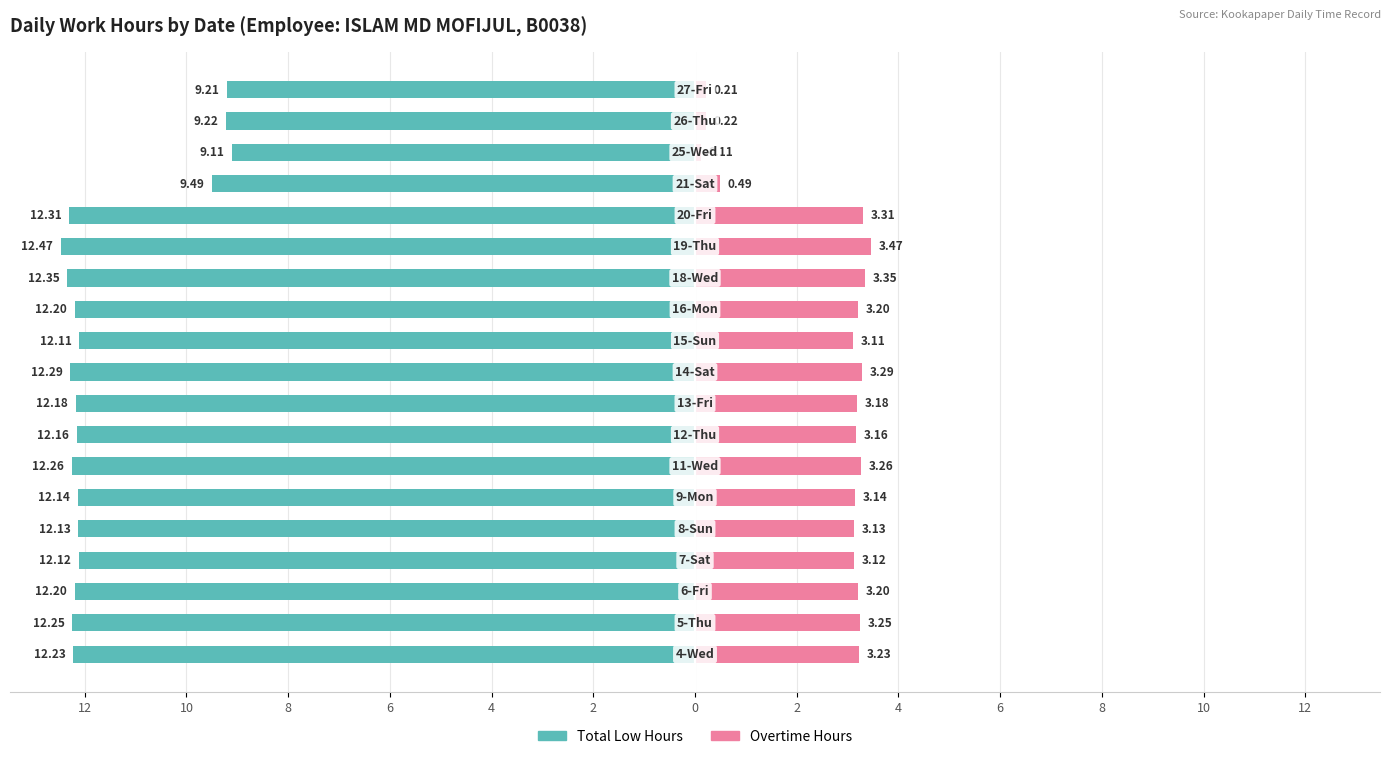

Is the value of Overtime Hours at 12 greater than the value of Total Low Hours at 10?

Yes